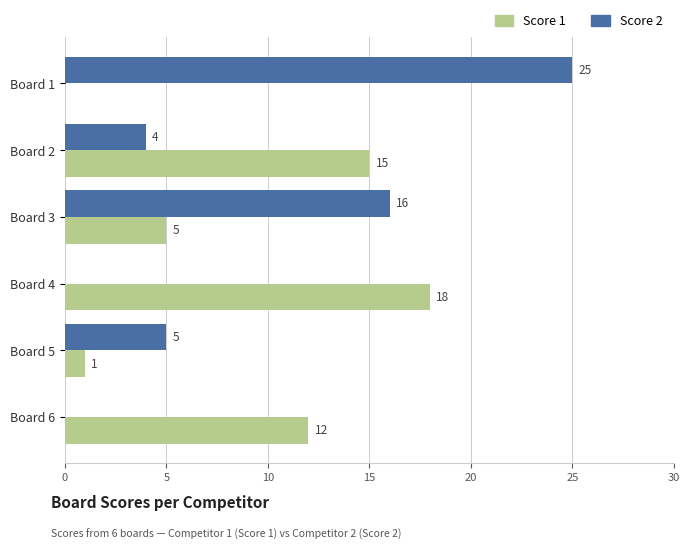

The Score 1 series shows 9 at Board 4. True or false?

False